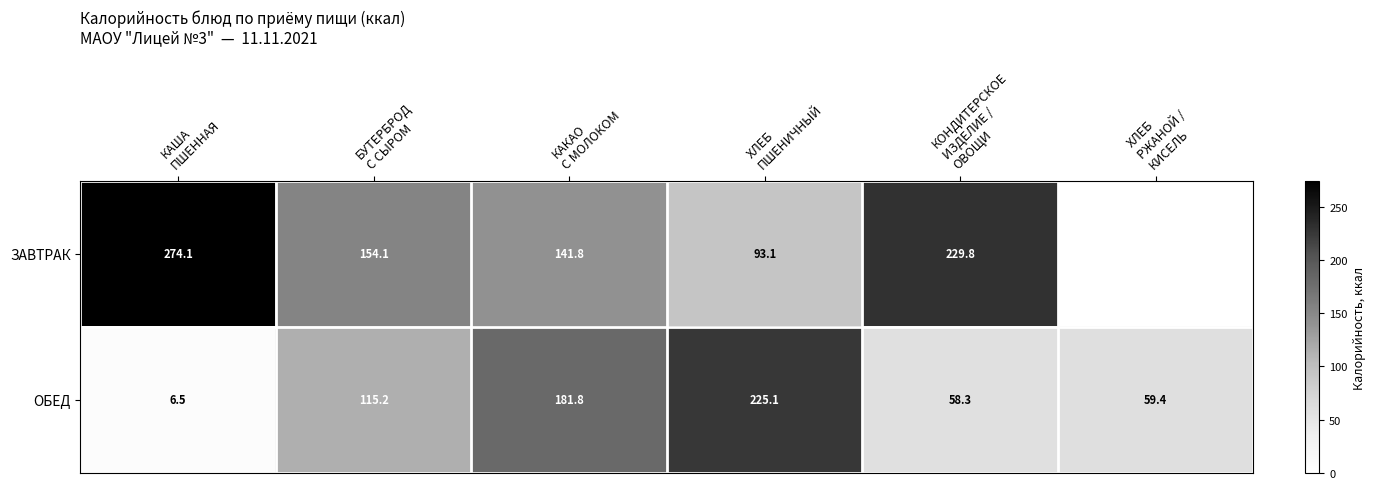

What is the minimum value for ОБЕД?

6.5